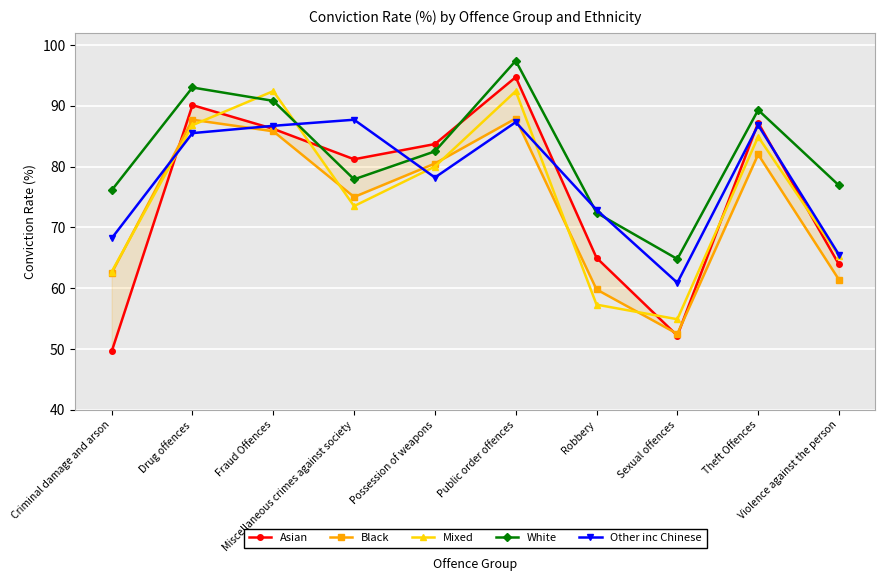

Which series ends up on top after the final intersection of Mixed and Other inc Chinese?

Other inc Chinese